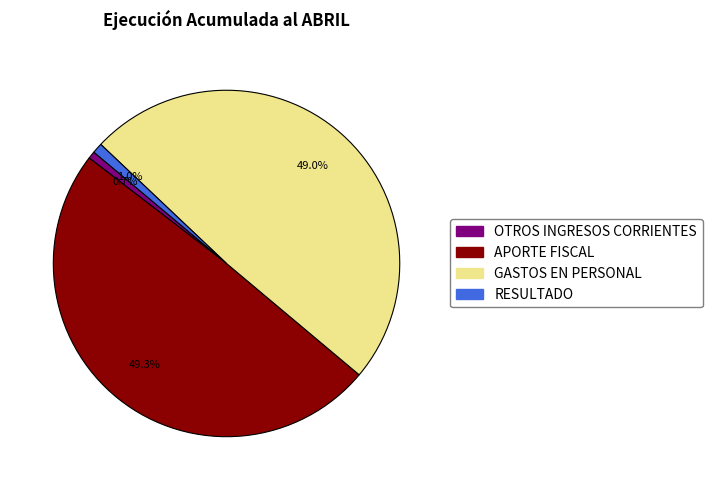

What percentage is the RESULTADO slice, to the nearest percent?

1%